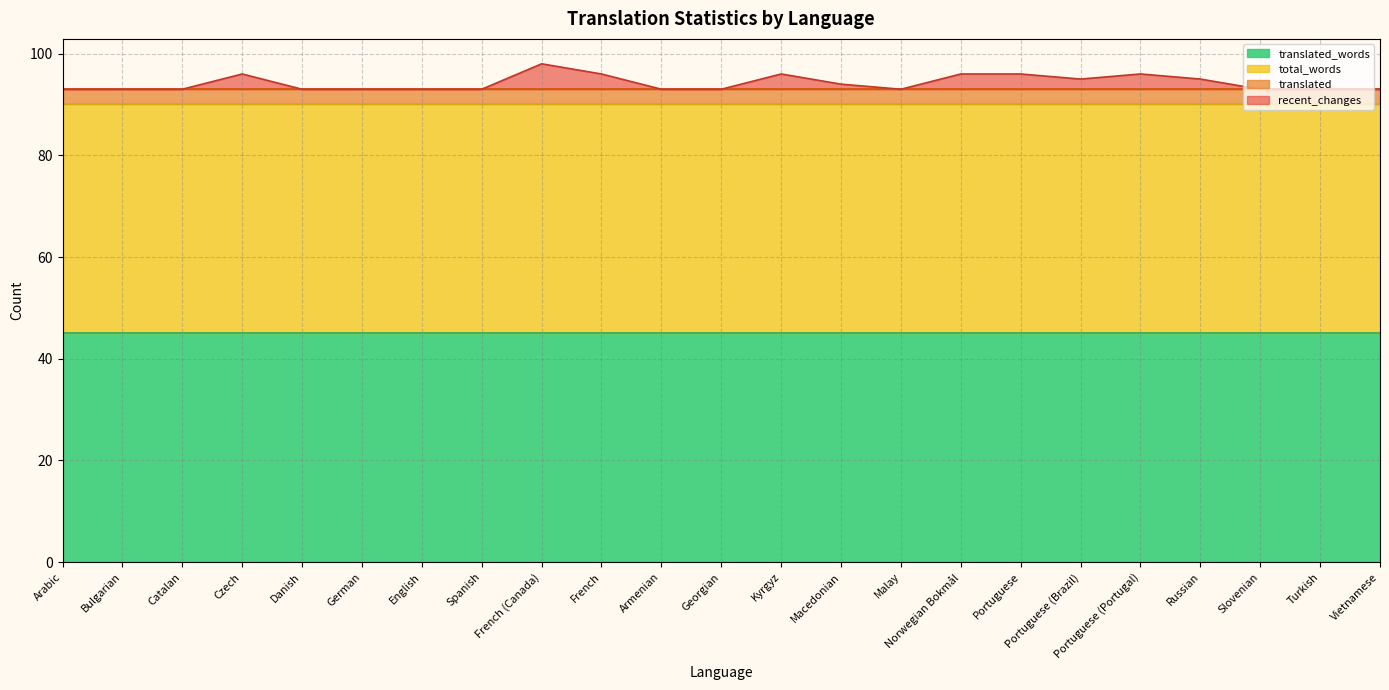

True or false: recent_changes and total_words intersect in this chart.

False